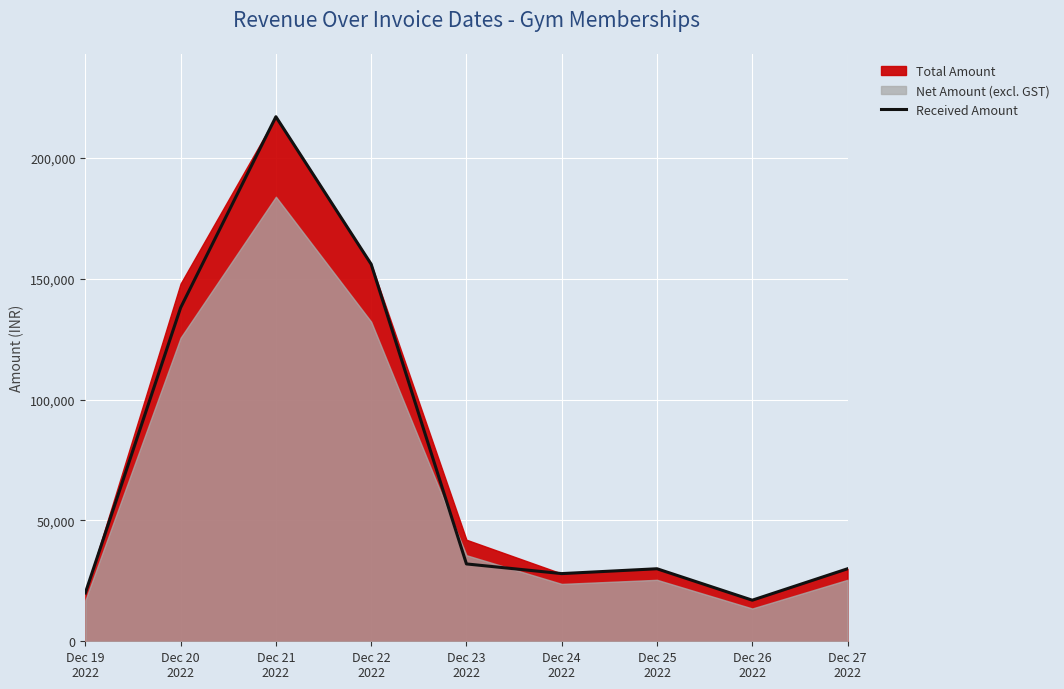

How many interior local valleys (lower than both neighbors) does the data have?

2